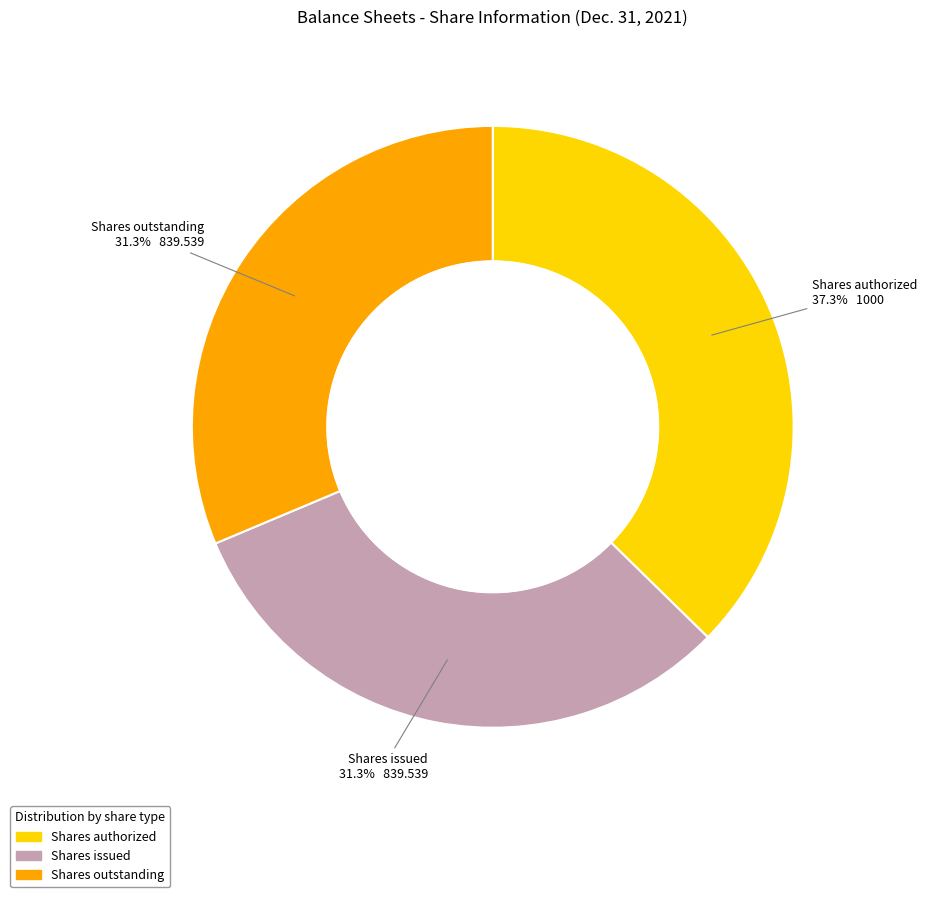

True or false: Shares outstanding accounts for 26% of the total.

False